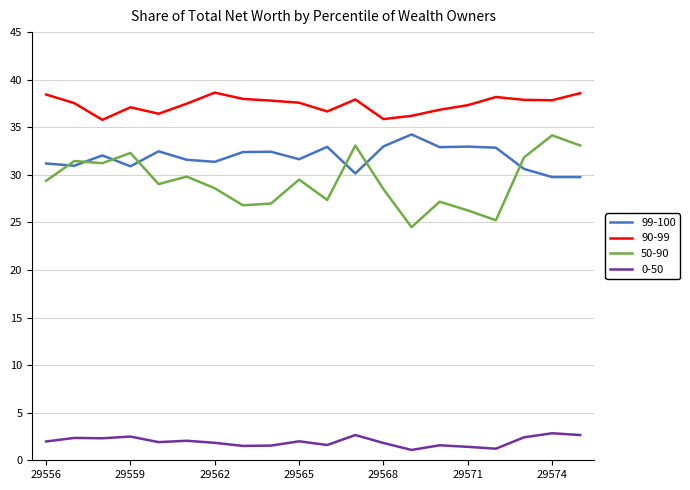

Which series has the largest total across all categories?

90-99